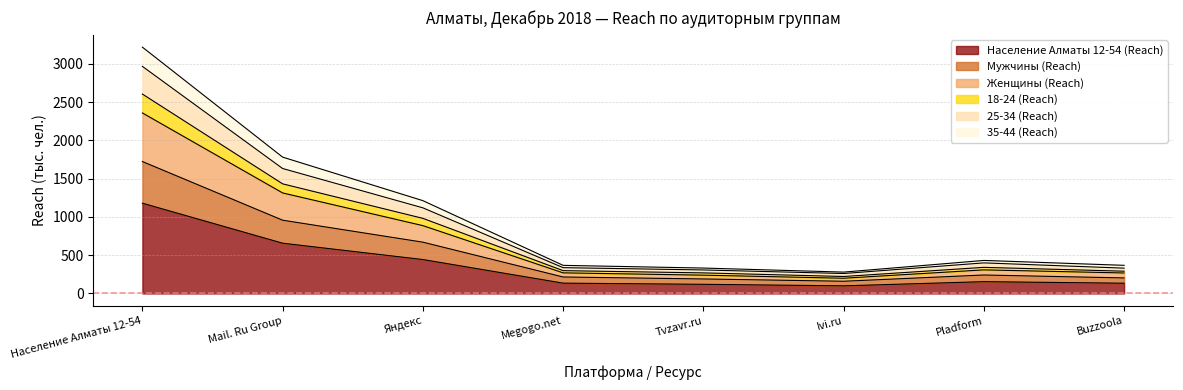

What is the minimum value for Население Алматы 12-54 (Reach)?

99.6